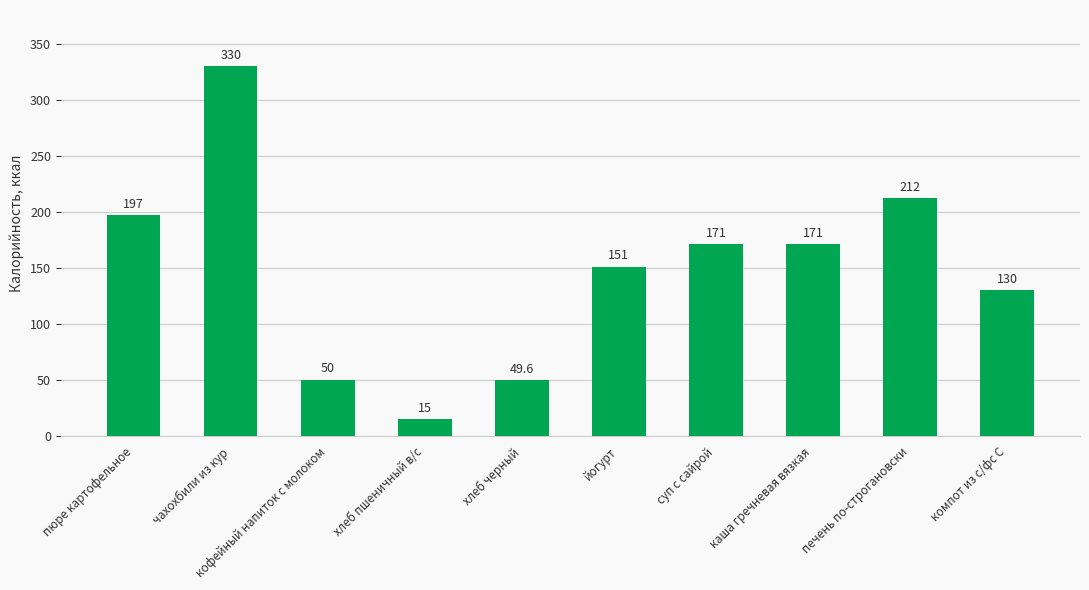

The chart shows a value of 197.0 at пюре картофельное. True or false?

True